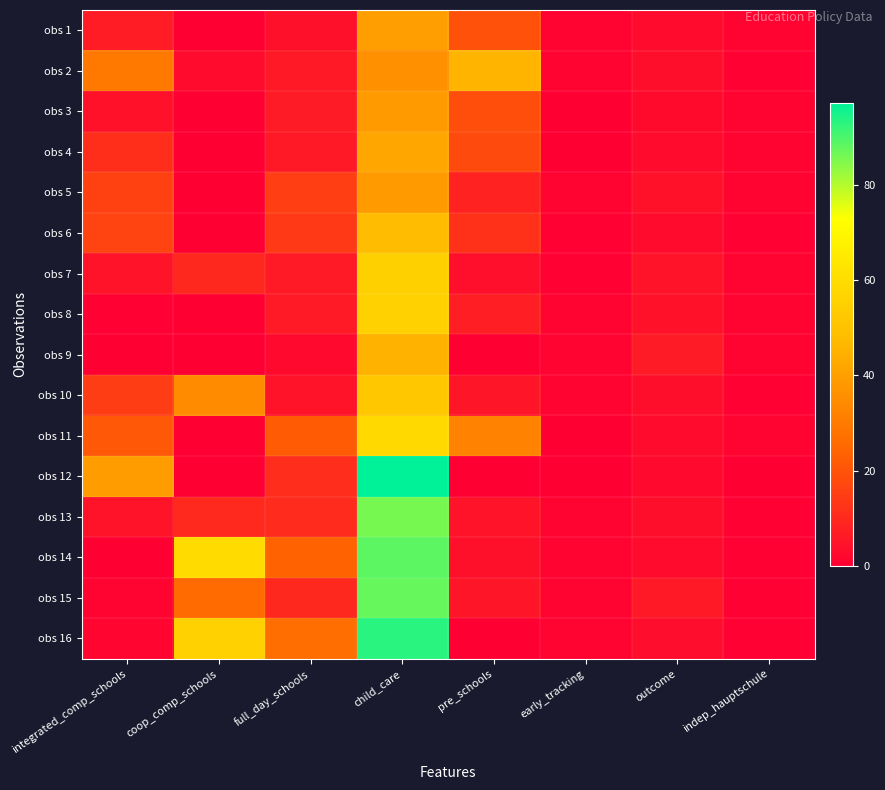

Reading right to left, what are all the values shown in this chart?

obs 1: indep_hauptschule=1.0	outcome=2.9	early_tracking=0.8	pre_schools=19.5	child_care=39.6	full_day_schools=4.0	coop_comp_schools=0.0	integrated_comp_schools=7.0
obs 2: indep_hauptschule=0.4	outcome=3.5	early_tracking=0.8	pre_schools=45.8	child_care=35.9	full_day_schools=6.0	coop_comp_schools=2.8	integrated_comp_schools=29.4
obs 3: indep_hauptschule=1.0	outcome=2.6	early_tracking=0.0	pre_schools=18.5	child_care=38.9	full_day_schools=6.8	coop_comp_schools=0.3	integrated_comp_schools=4.5
obs 4: indep_hauptschule=1.0	outcome=2.8	early_tracking=0.0	pre_schools=17.6	child_care=41.8	full_day_schools=6.0	coop_comp_schools=0.0	integrated_comp_schools=11.1
obs 5: indep_hauptschule=1.0	outcome=4.3	early_tracking=0.8	pre_schools=8.2	child_care=38.5	full_day_schools=15.0	coop_comp_schools=0.0	integrated_comp_schools=15.7
obs 6: indep_hauptschule=0.4	outcome=2.7	early_tracking=0.4	pre_schools=12.0	child_care=47.7	full_day_schools=13.7	coop_comp_schools=0.0	integrated_comp_schools=15.9
obs 7: indep_hauptschule=1.0	outcome=4.6	early_tracking=0.4	pre_schools=3.6	child_care=55.2	full_day_schools=6.4	coop_comp_schools=9.8	integrated_comp_schools=4.7
obs 8: indep_hauptschule=1.0	outcome=4.4	early_tracking=1.0	pre_schools=7.4	child_care=55.8	full_day_schools=6.4	coop_comp_schools=0.0	integrated_comp_schools=0.5
obs 9: indep_hauptschule=1.0	outcome=6.7	early_tracking=1.0	pre_schools=0.0	child_care=45.5	full_day_schools=2.4	coop_comp_schools=0.0	integrated_comp_schools=0.3
obs 10: indep_hauptschule=0.4	outcome=3.5	early_tracking=0.8	pre_schools=5.3	child_care=51.9	full_day_schools=4.9	coop_comp_schools=34.6	integrated_comp_schools=14.7
obs 11: indep_hauptschule=1.0	outcome=2.7	early_tracking=0.0	pre_schools=32.1	child_care=58.5	full_day_schools=22.0	coop_comp_schools=0.0	integrated_comp_schools=21.1
obs 12: indep_hauptschule=0.0	outcome=2.4	early_tracking=0.0	pre_schools=0.0	child_care=97.1	full_day_schools=10.9	coop_comp_schools=0.0	integrated_comp_schools=39.4
obs 13: indep_hauptschule=0.4	outcome=3.5	early_tracking=0.8	pre_schools=4.8	child_care=85.7	full_day_schools=10.5	coop_comp_schools=10.0	integrated_comp_schools=4.7
obs 14: indep_hauptschule=0.4	outcome=2.8	early_tracking=0.8	pre_schools=4.0	child_care=88.4	full_day_schools=23.4	coop_comp_schools=59.5	integrated_comp_schools=0.0
obs 15: indep_hauptschule=0.4	outcome=6.2	early_tracking=0.8	pre_schools=5.3	child_care=87.3	full_day_schools=9.8	coop_comp_schools=25.8	integrated_comp_schools=0.9
obs 16: indep_hauptschule=0.4	outcome=3.2	early_tracking=1.0	pre_schools=0.0	child_care=93.1	full_day_schools=26.6	coop_comp_schools=55.7	integrated_comp_schools=1.4